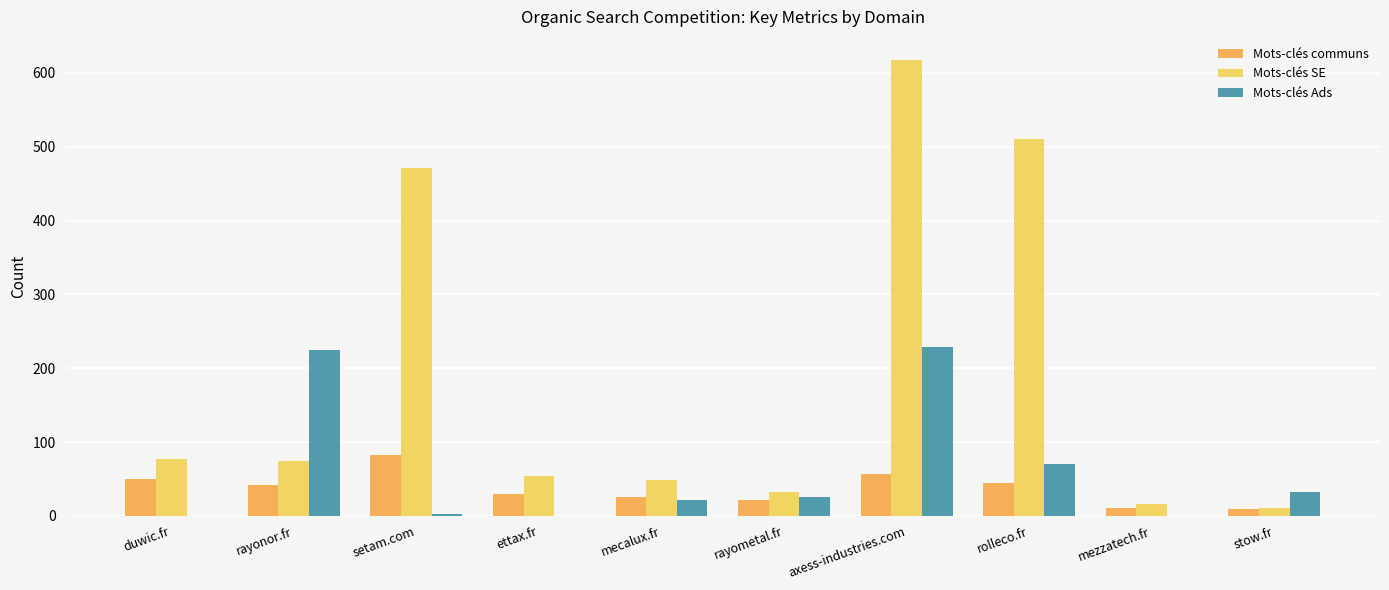

Read the Mots-clés communs value at mecalux.fr.

26